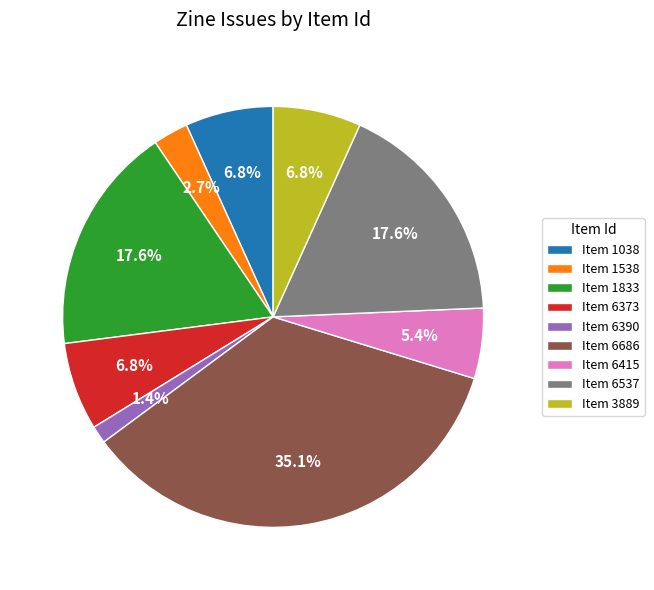

Which slice is the smallest?

Item 6390